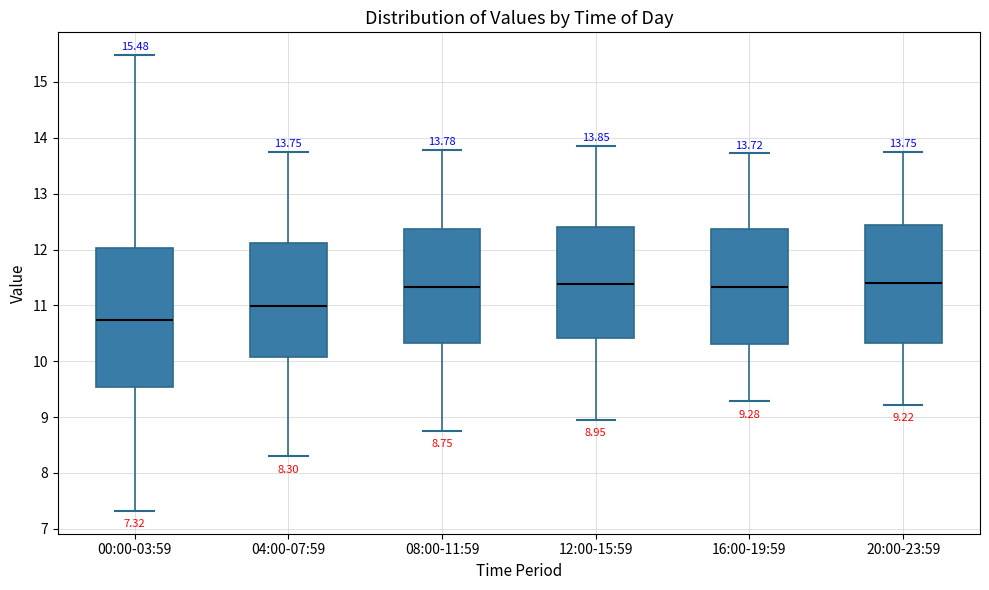

Comparing the boxes themselves (not the whiskers), which one is the tallest?

00:00-03:59